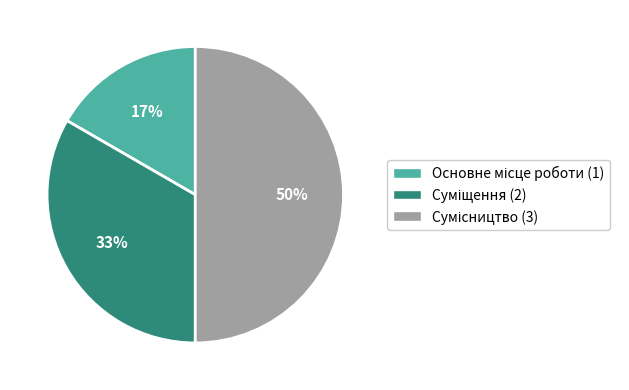

To the nearest percent, what is the difference between the largest and smallest slice percentages?

33%